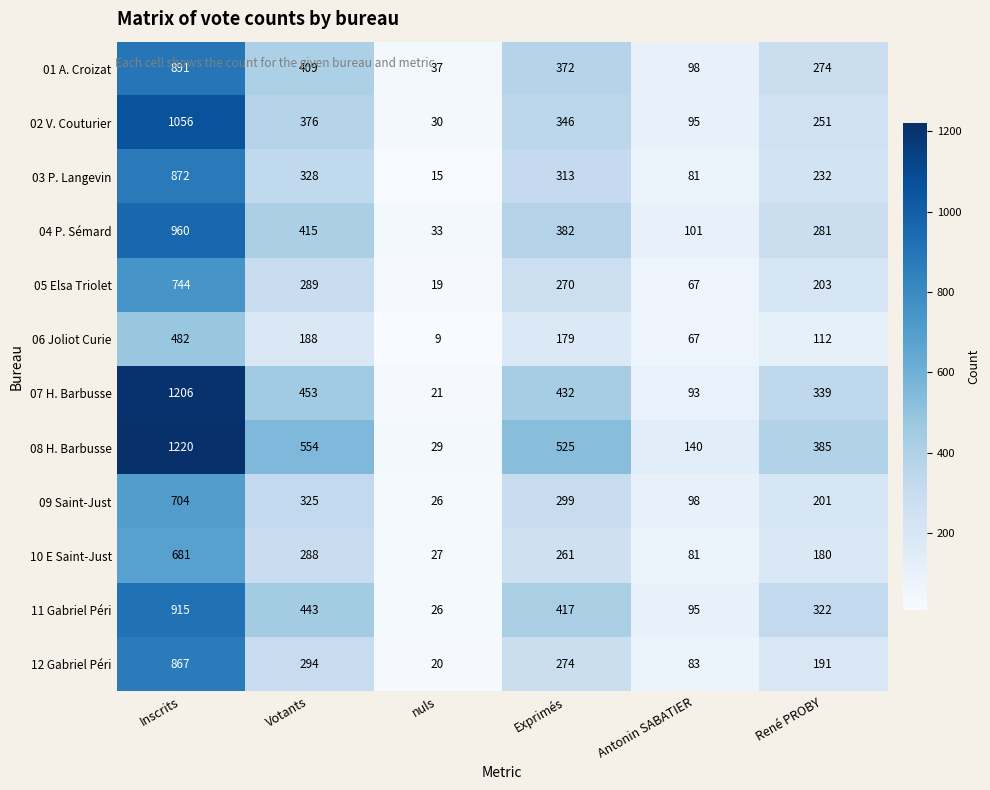

How many distinct data groups are displayed?

12